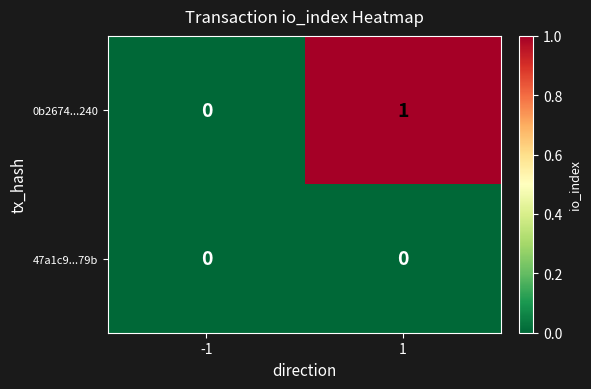

Which series has the largest total across all categories?

0b2674...240